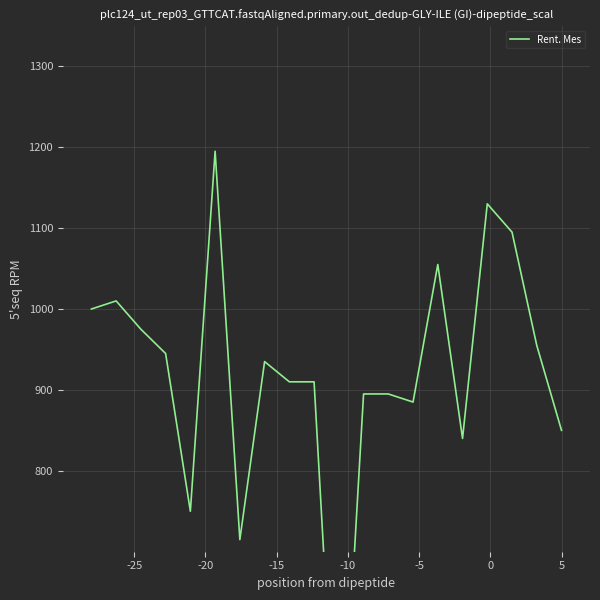

How many categories are shown in the chart?

20